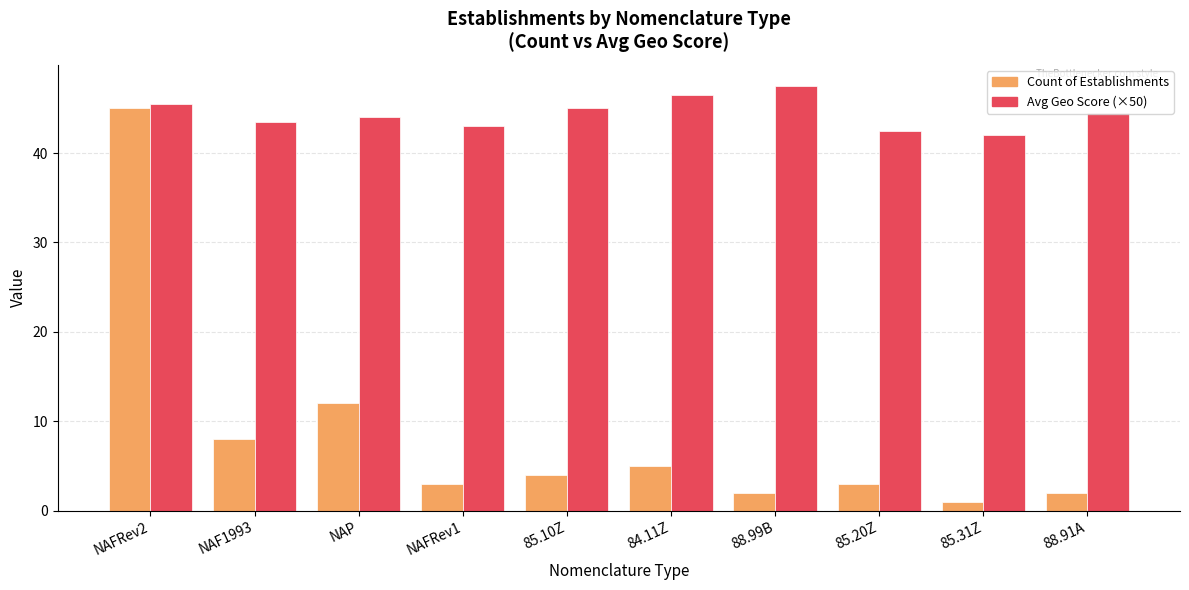

Count the number of data series in this chart.

2